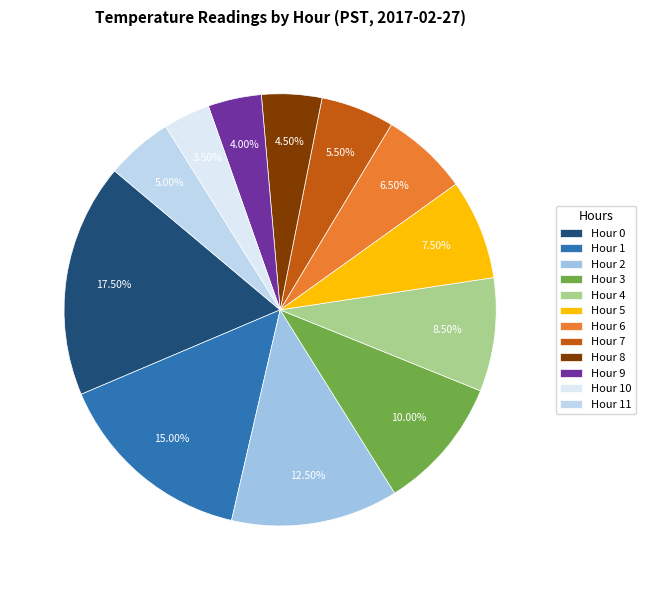

To the nearest percent, what is the difference between the largest and smallest slice percentages?

14%